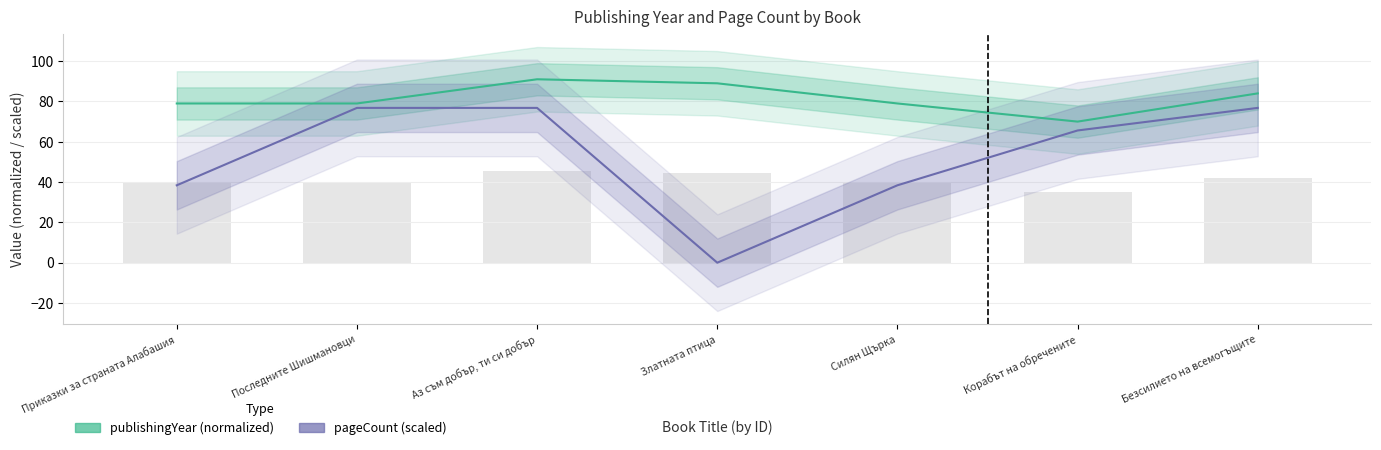

Between Златната птица and Приказки за страната Алабашия, which is larger?

Златната птица